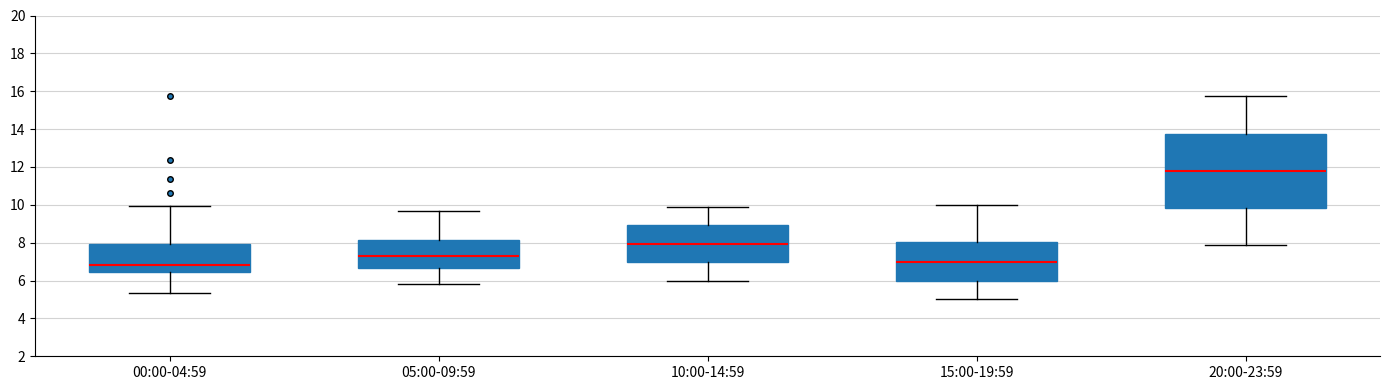

Reading left to right, transcribe this box plot: for each box, give where its median line is, the range the box spans, and where its two whiskers end, as read against the y-axis. The values are not printed on the chart, so give them approximately, as read against the axis.

00:00-04:59: median 6.8, box 6.4 to 8.0, whiskers 5.4 to 10.0
05:00-09:59: median 7.4, box 6.6 to 8.2, whiskers 5.8 to 9.8
10:00-14:59: median 8.0, box 7.0 to 9.0, whiskers 6.0 to 10.0
15:00-19:59: median 7.0, box 6.0 to 8.0, whiskers 5.0 to 10.0
20:00-23:59: median 11.8, box 9.8 to 13.8, whiskers 8.0 to 15.8